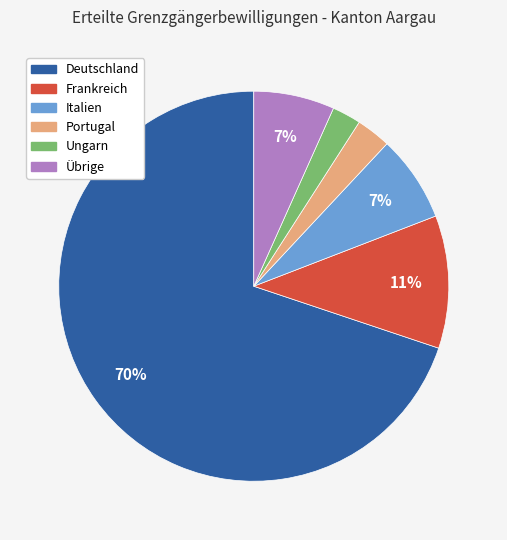

How many segments does this pie chart have?

6